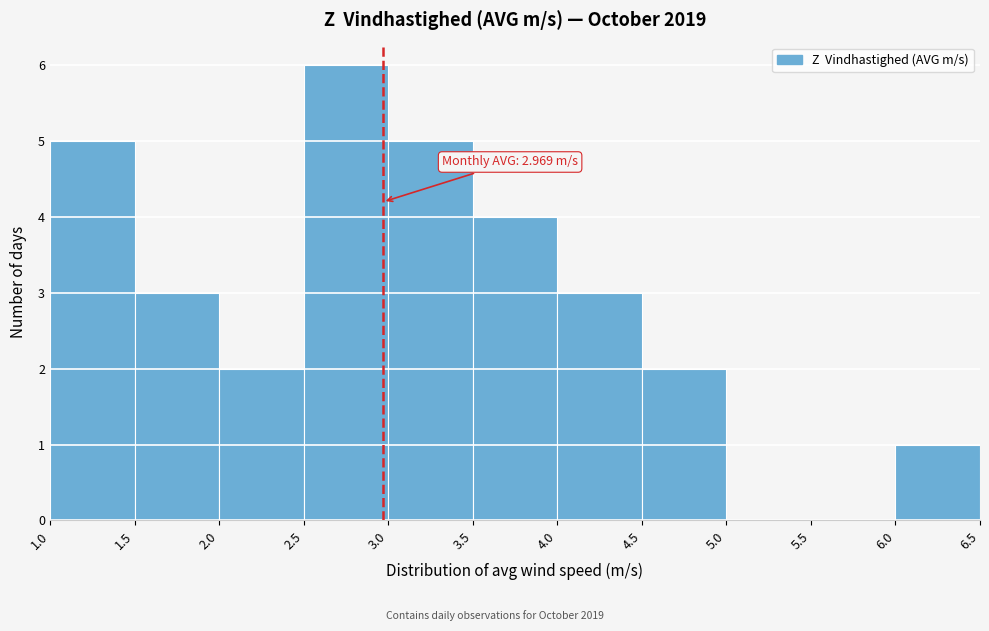

Over which range of the x-axis is the bar tallest?

2.5 to 3.0